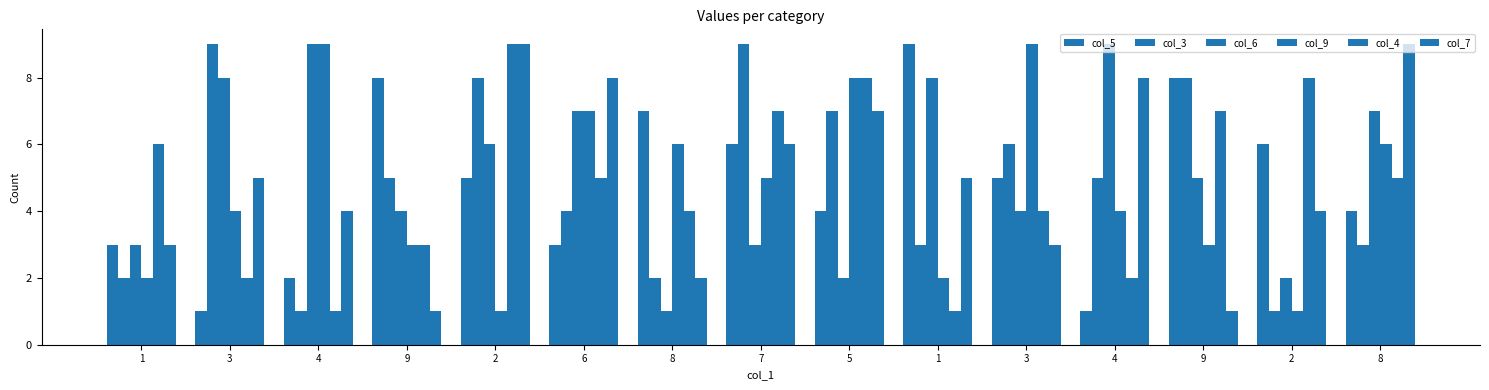

At which category is the sum across all series the highest?

2